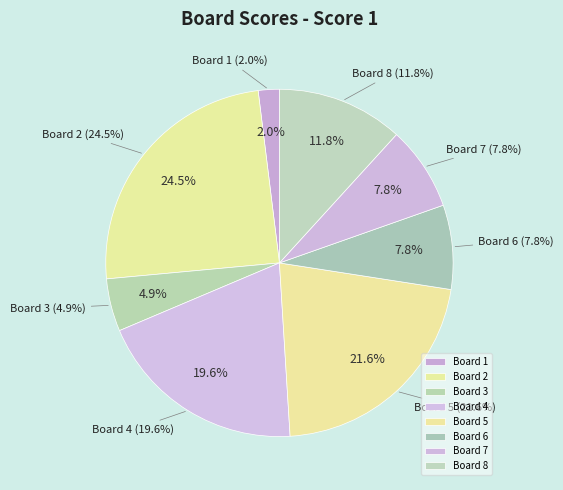

Which slice is the largest?

Board 2